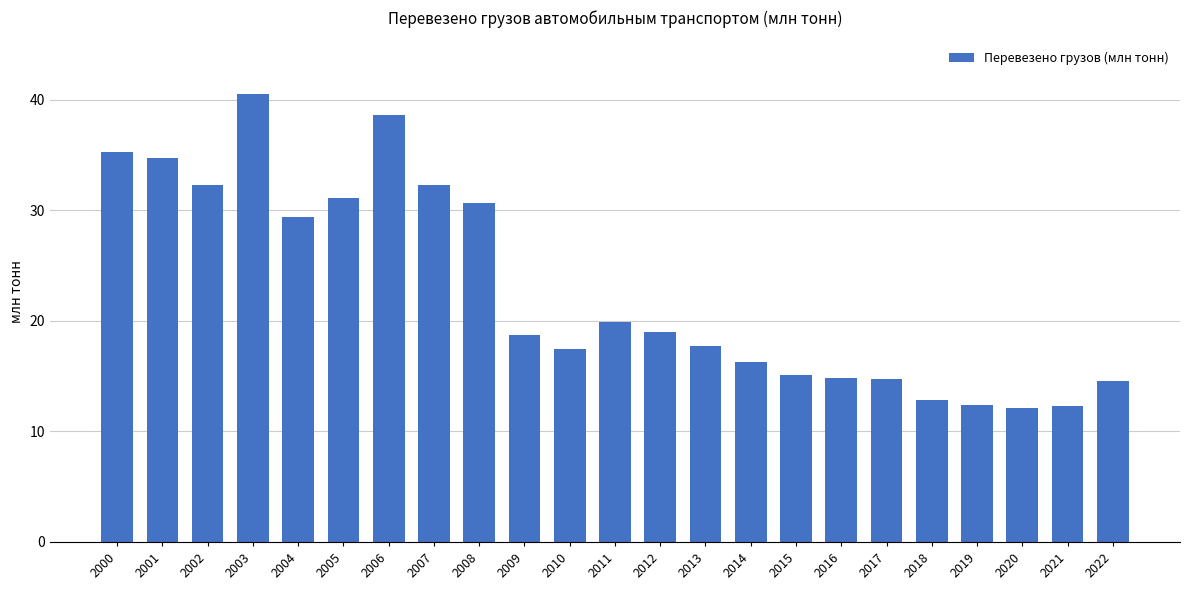

What is the maximum value shown in the chart?

40.5